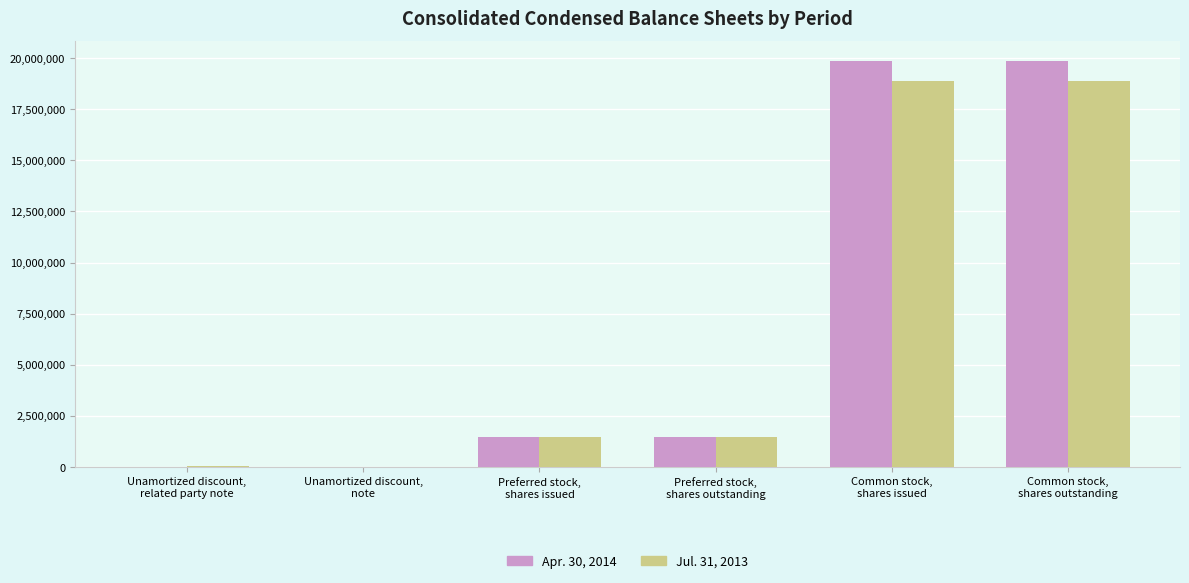

What is the average value of the Apr. 30, 2014 series?

7108783